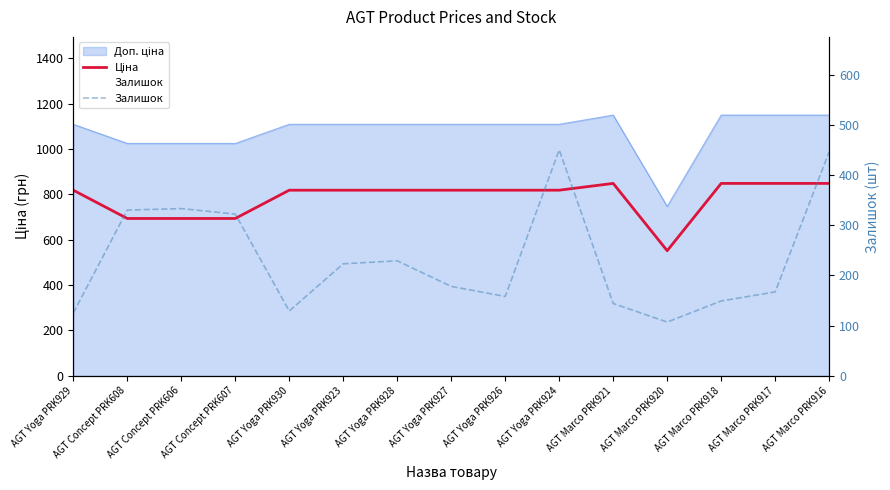

List the labels in order of Залишок value, largest first.

AGT Yoga PRK924, AGT Marco PRK916, AGT Concept PRK606, AGT Concept PRK608, AGT Concept PRK607, AGT Yoga PRK928, AGT Yoga PRK923, AGT Yoga PRK927, AGT Marco PRK917, AGT Yoga PRK926, AGT Marco PRK918, AGT Marco PRK921, AGT Yoga PRK930, AGT Yoga PRK929, AGT Marco PRK920